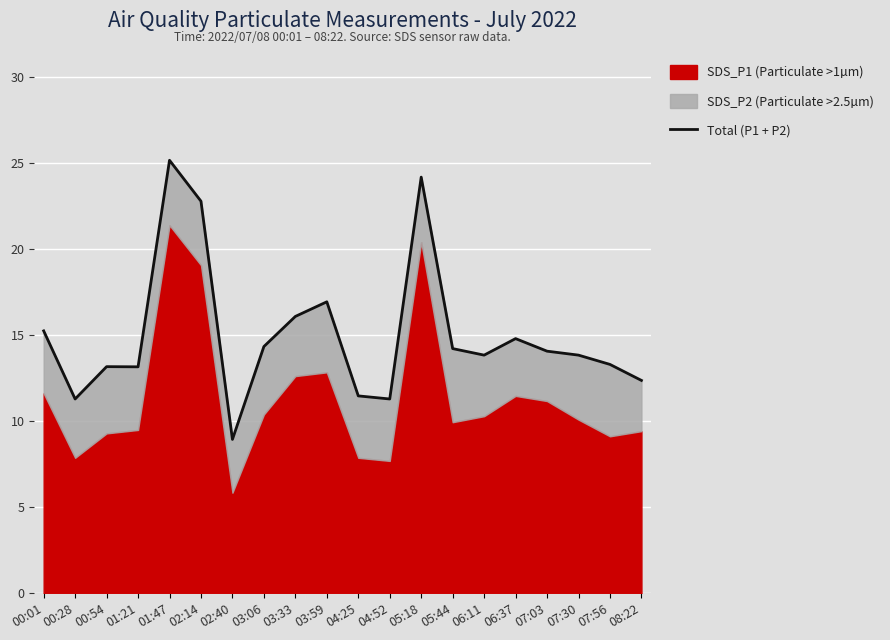

What position from the right is 01:47?

16